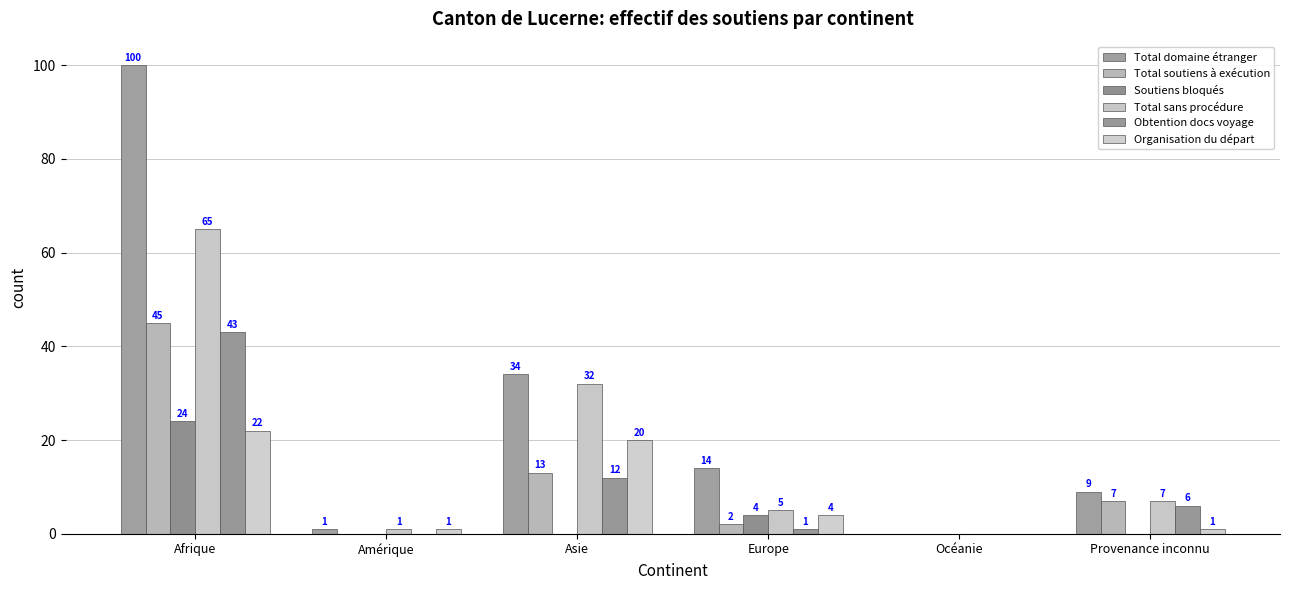

Which category has the highest value in the Total sans procédure series?

Afrique